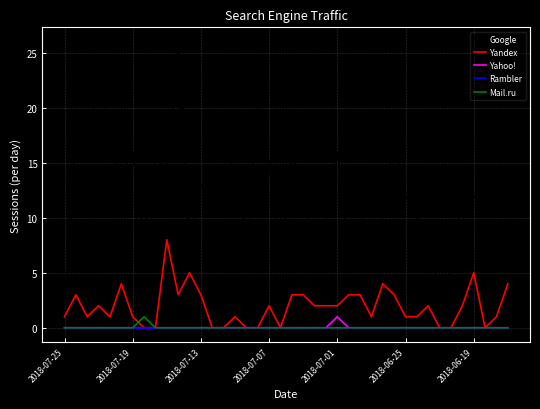

Reading left to right, list all the values displayed in this chart.

Google: 2	19	16	24	16	14	16	8	16	14	26	7	13	11	13	16	8	20	15	5	16	11	8	9	16	7	9	13	10	17	12	10	9	3	5	12	12	11	13	10
Yandex: 1	3	1	2	1	4	1	0	0	8	3	5	3	0	0	1	0	0	2	0	3	3	2	2	2	3	3	1	4	3	1	1	2	0	0	2	5	0	1	4
Yahoo!: 0	0	0	0	0	0	0	0	0	0	0	0	0	0	0	0	0	0	0	0	0	0	0	0	1	0	0	0	0	0	0	0	0	0	0	0	0	0	0	0
Rambler: 0	0	0	0	0	0	0	0	0	0	0	0	0	0	0	0	0	0	0	0	0	0	0	0	0	0	0	0	0	0	0	0	0	0	0	0	0	0	0	0
Mail.ru: 0	0	0	0	0	0	0	1	0	0	0	0	0	0	0	0	0	0	0	0	0	0	0	0	0	0	0	0	0	0	0	0	0	0	0	0	0	0	0	0